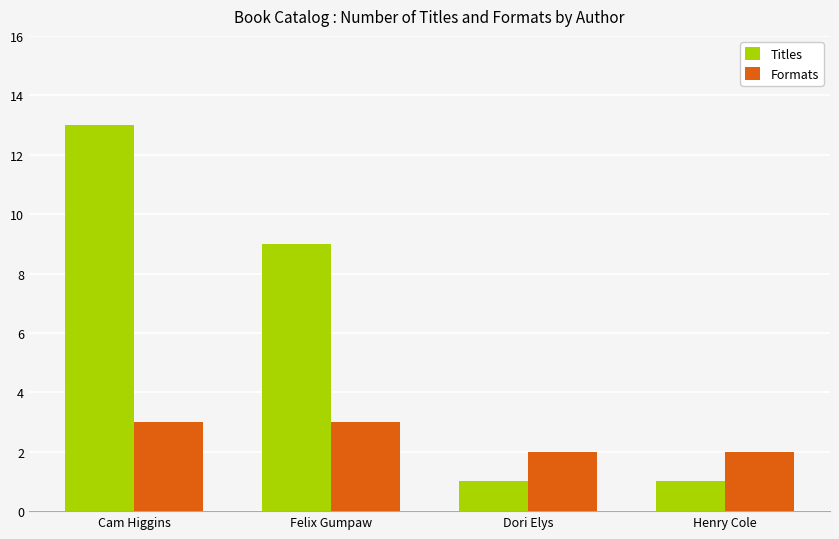

Reading right to left, transcribe all the data shown in this chart.

Titles: Henry Cole=1	Dori Elys=1	Felix Gumpaw=9	Cam Higgins=13
Formats: Henry Cole=2	Dori Elys=2	Felix Gumpaw=3	Cam Higgins=3